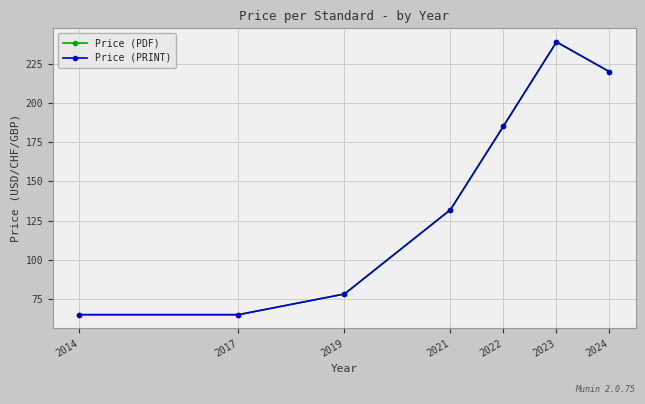

What is the total value across all series at 2019?

156.4